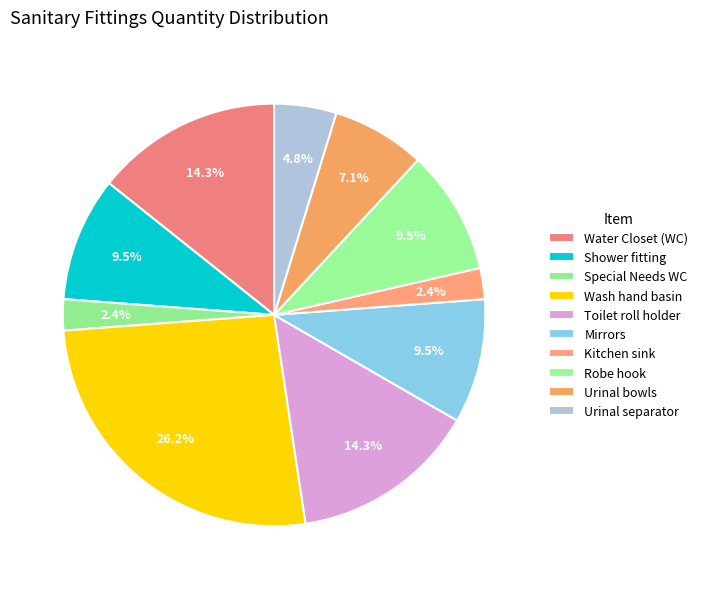

Which slice is the largest?

Wash hand basin